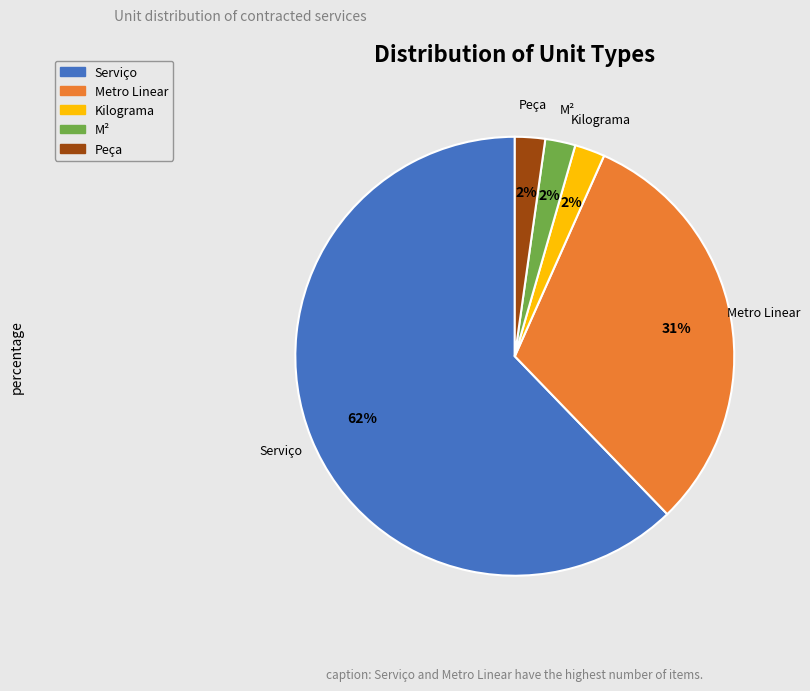

What is the majority slice?

Serviço